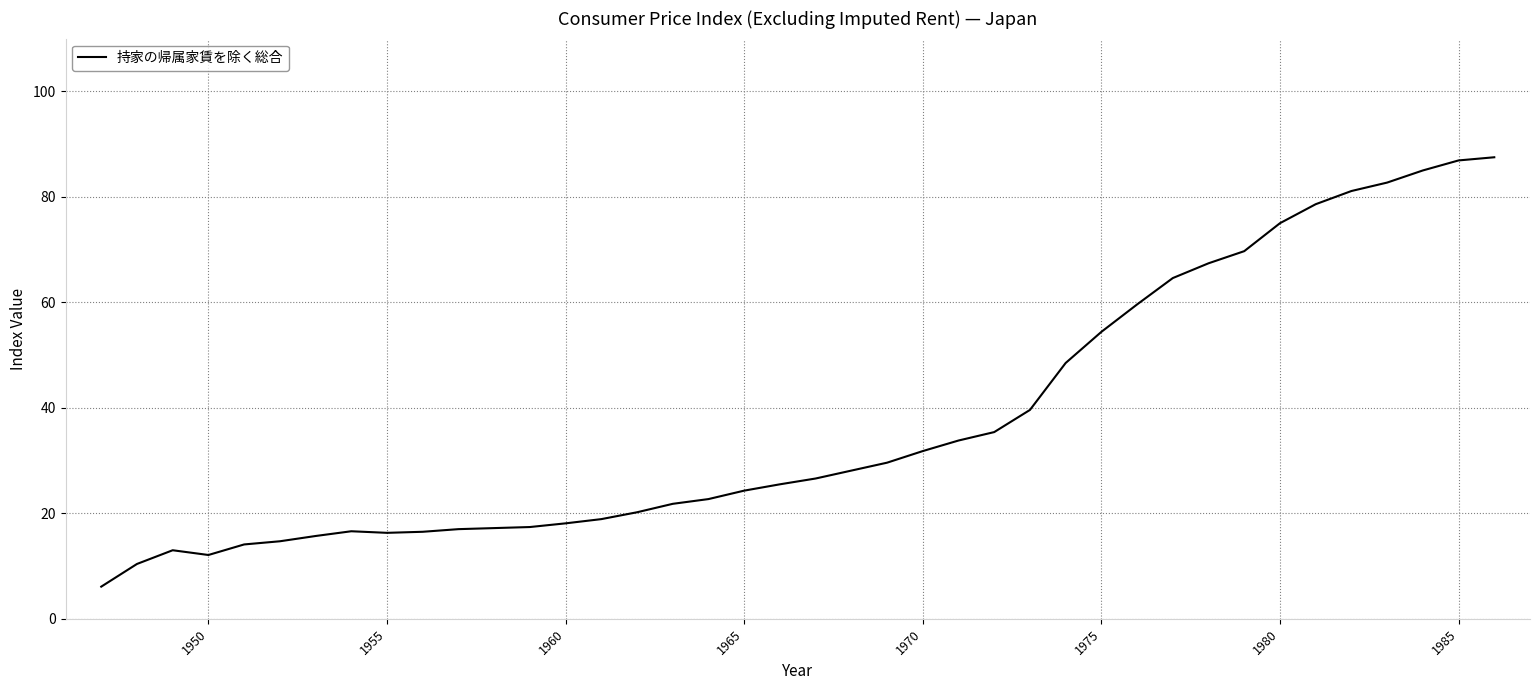

What is the smallest value displayed?

6.1